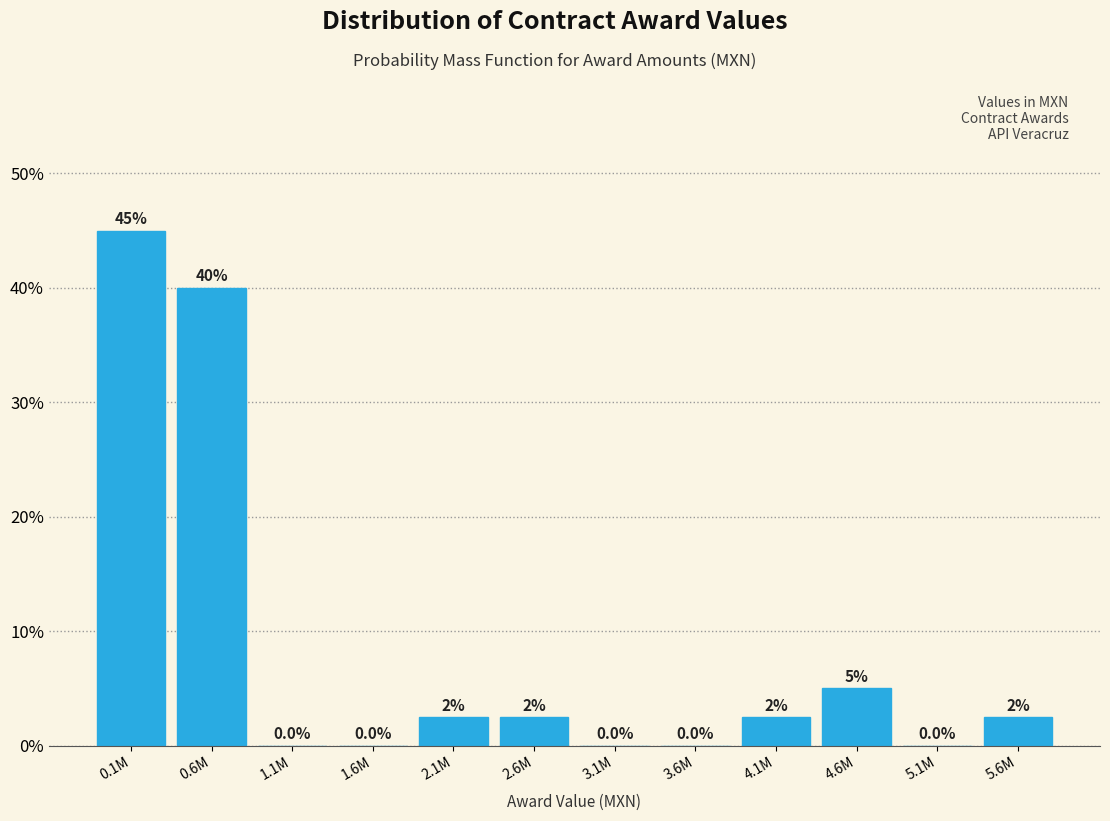

Reading right to left, extract all data points from this chart.

5.6M=2.5	5.1M=0.0	4.6M=5.0	4.1M=2.5	3.6M=0.0	3.1M=0.0	2.6M=2.5	2.1M=2.5	1.6M=0.0	1.1M=0.0	0.6M=40.0	0.1M=45.0